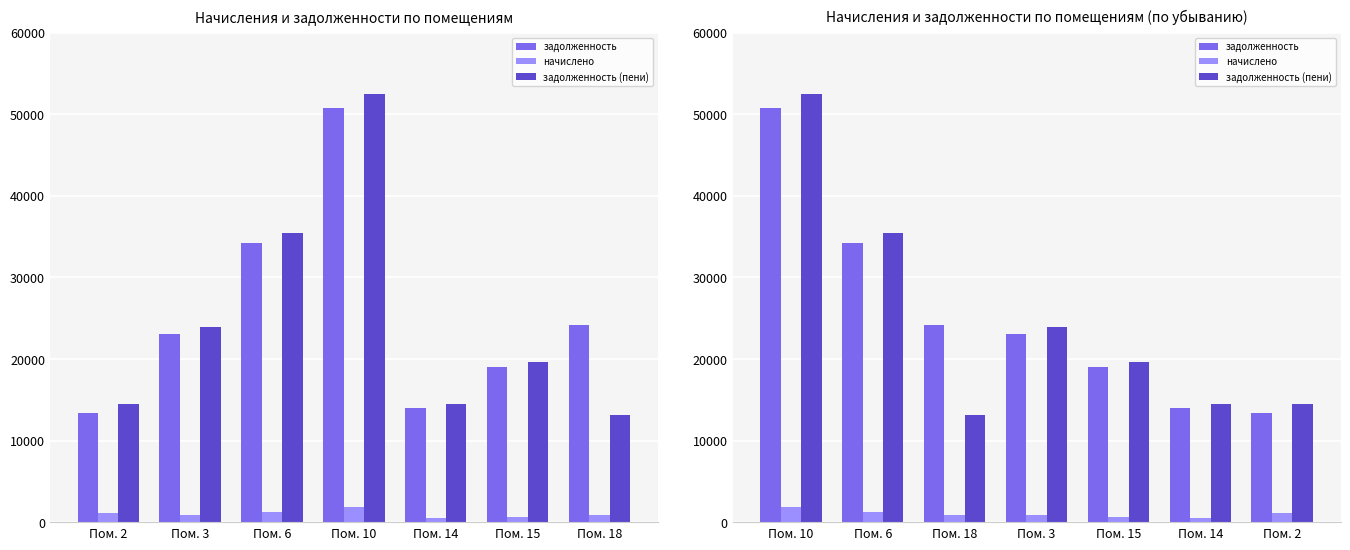

What is the sum of all начислено values?

6940.6